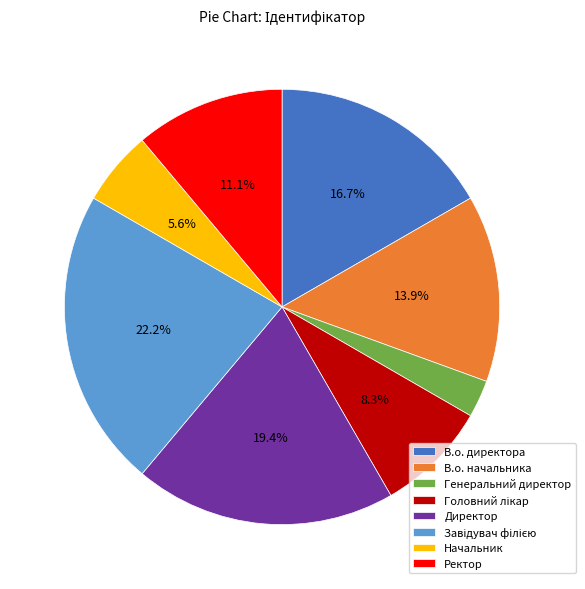

Does Ректор represent more than half of the total?

No